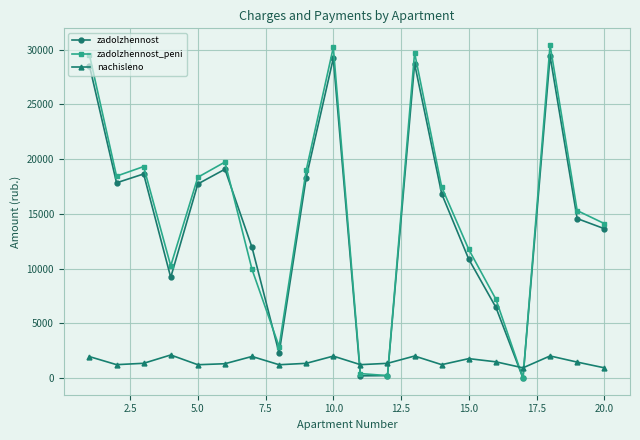

What is the maximum value for zadolzhennost?

29422.0